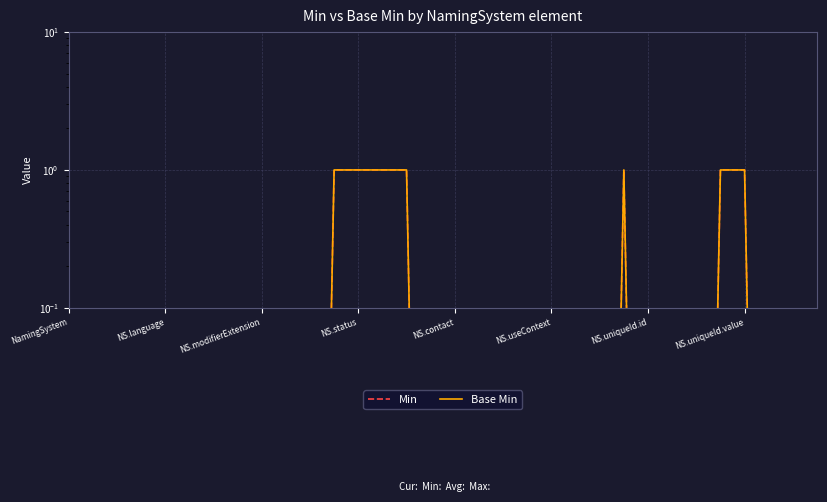

What is the value of the Base Min point at the 14th from the left?

1.0